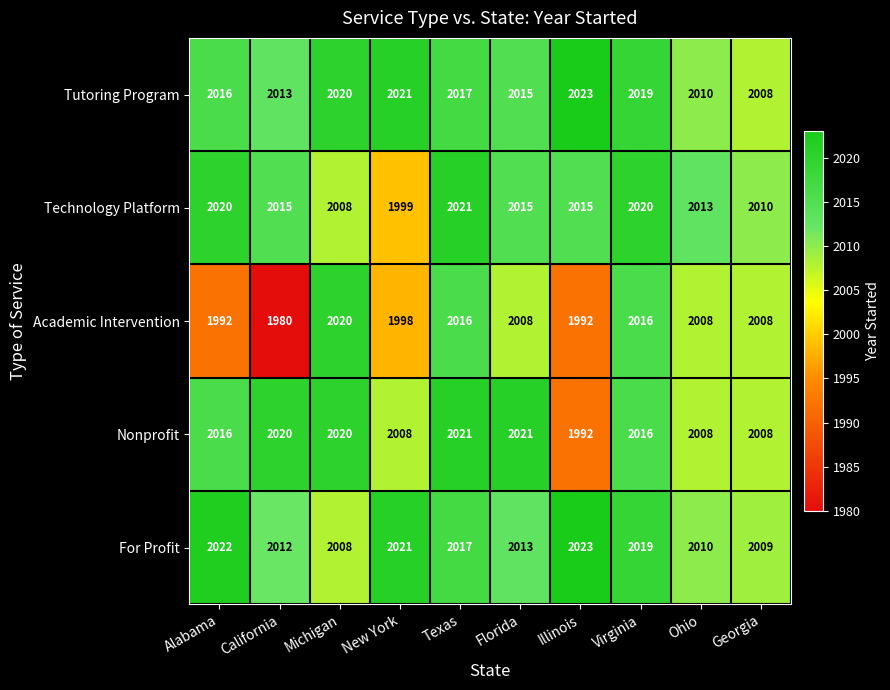

Between Texas and Ohio, which series saw the biggest shift?

Nonprofit